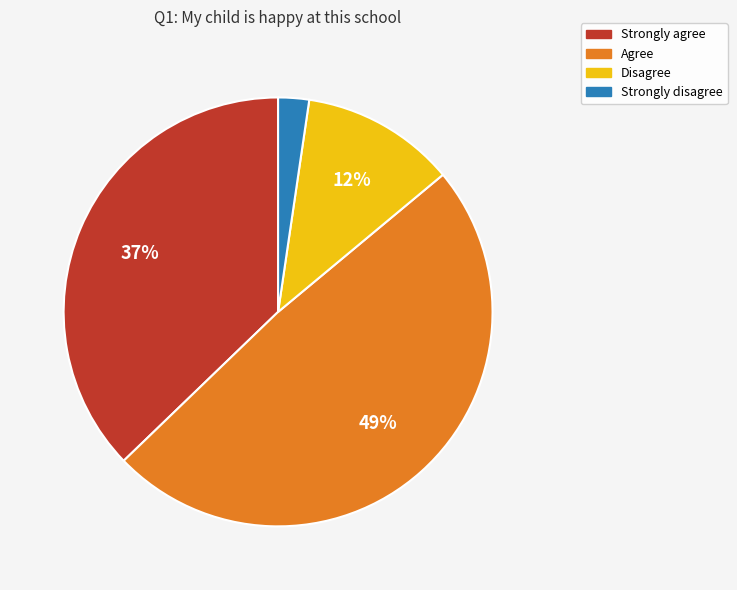

What is the largest slice in the pie chart?

Agree